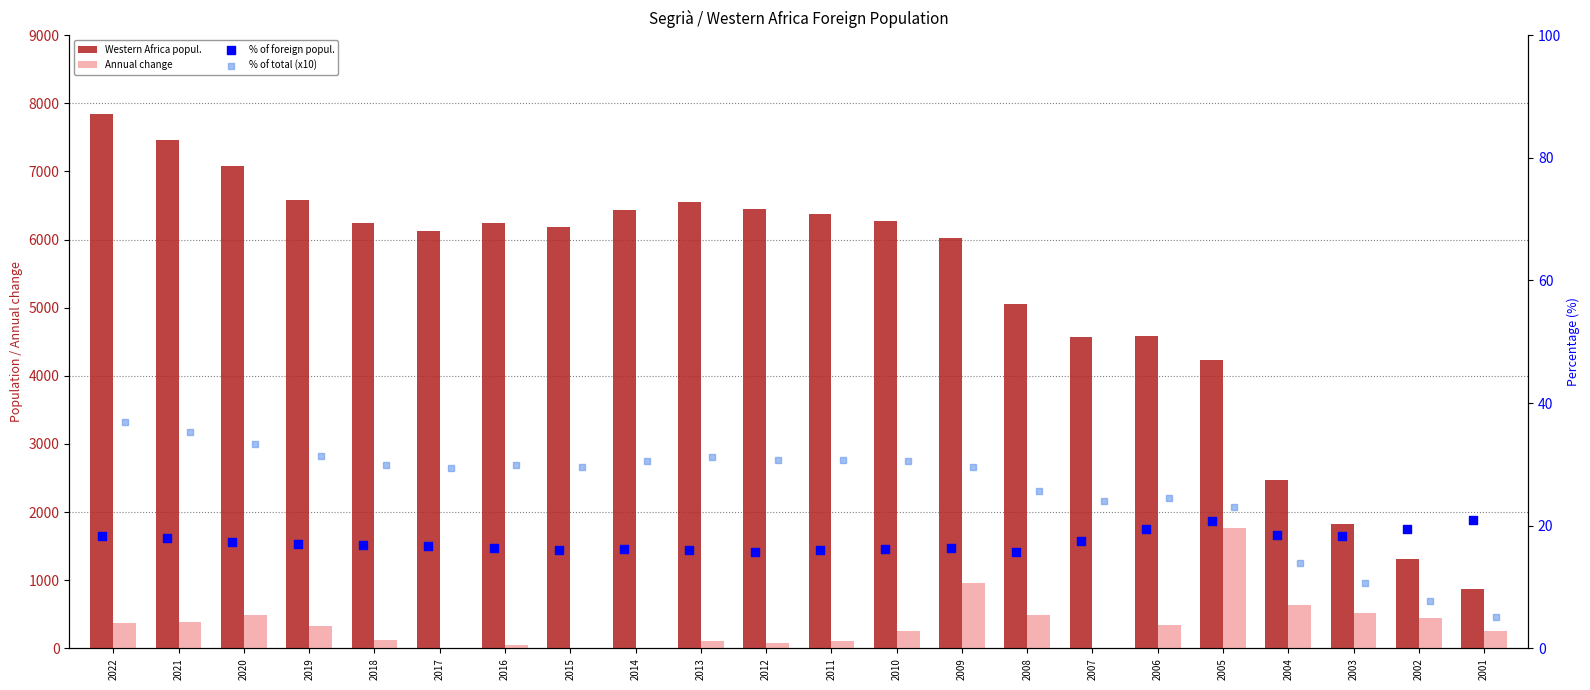

Which series has the largest total across all categories?

Western Africa popul.